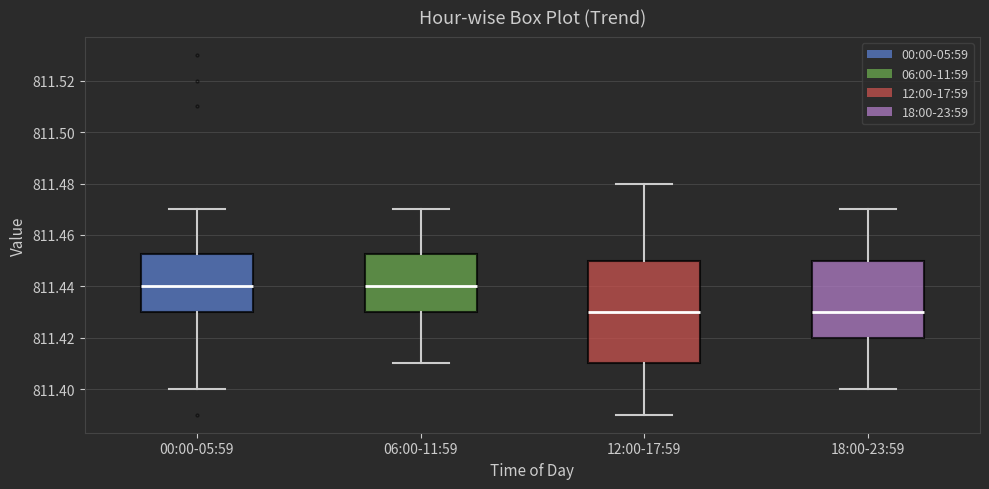

Reading left to right, transcribe this box plot: for each box, give where its median line is, the range the box spans, and where its two whiskers end, as read against the y-axis. The values are not printed on the chart, so give them approximately, as read against the axis.

00:00-05:59: median 811.440, box 811.430 to 811.452, whiskers 811.400 to 811.470
06:00-11:59: median 811.440, box 811.430 to 811.452, whiskers 811.410 to 811.470
12:00-17:59: median 811.430, box 811.410 to 811.450, whiskers 811.390 to 811.480
18:00-23:59: median 811.430, box 811.420 to 811.450, whiskers 811.400 to 811.470